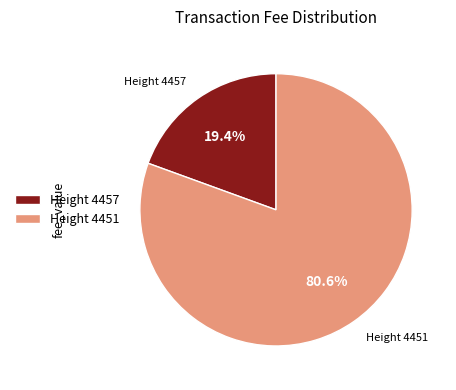

Between Height 4451 and Height 4457, which is larger?

Height 4451